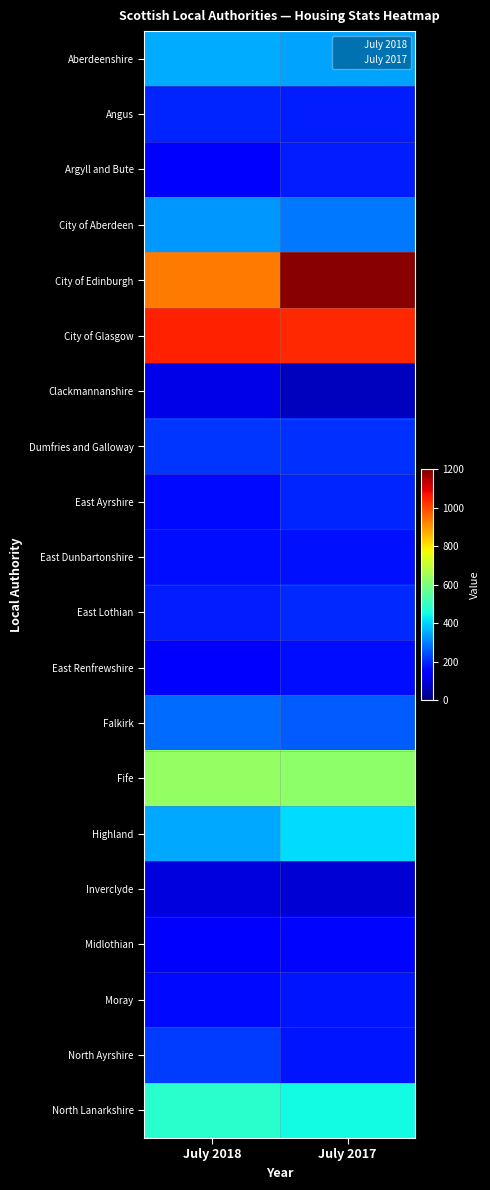

Which series changed the most between July 2018 and July 2017?

City of Edinburgh